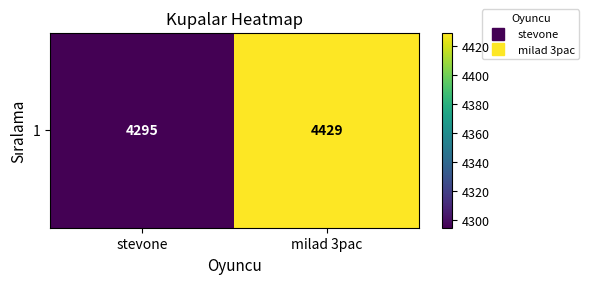

List the labels in order of value, smallest first.

stevone, milad 3pac